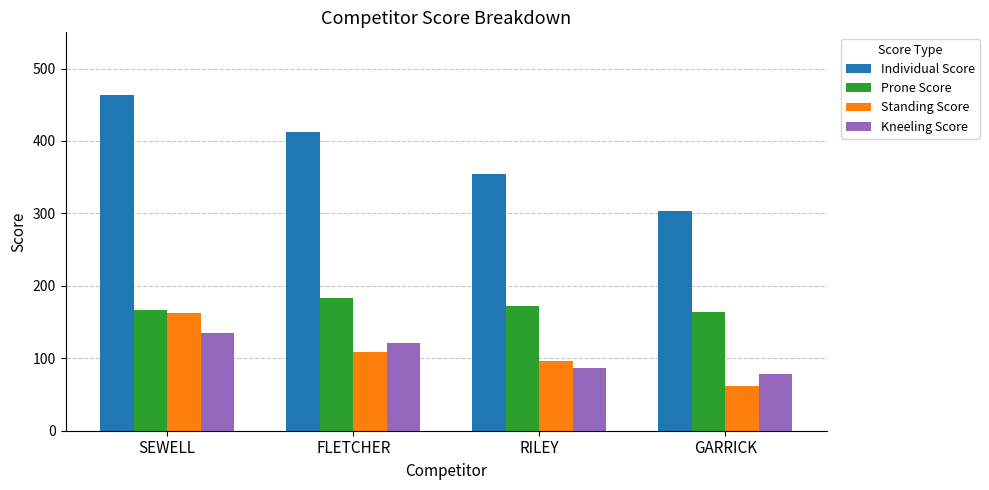

What is the maximum value for Standing Score?

163